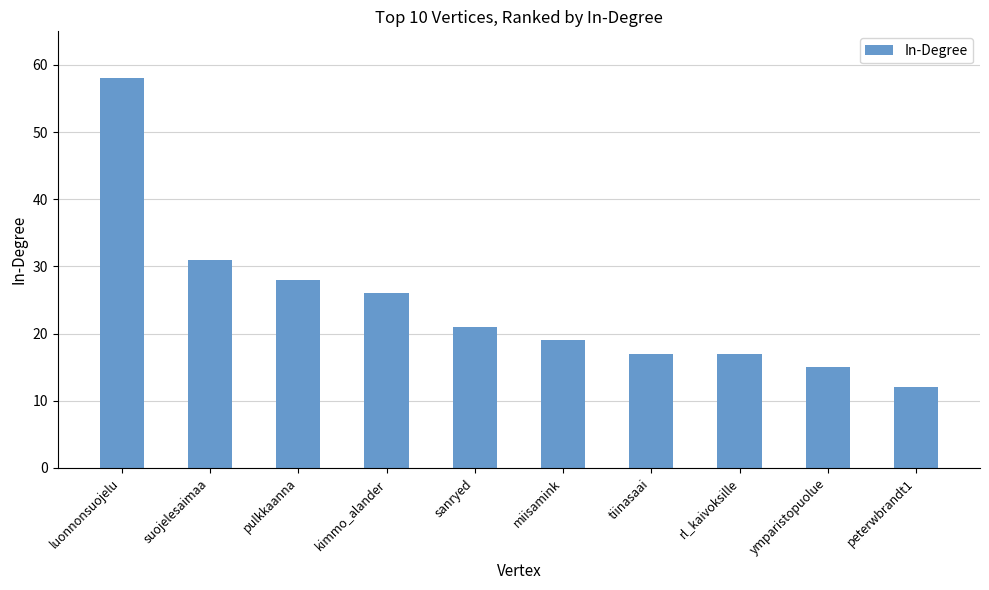

Approximately how many times larger is the value at ymparistopuolue compared to miisamink?

0.8